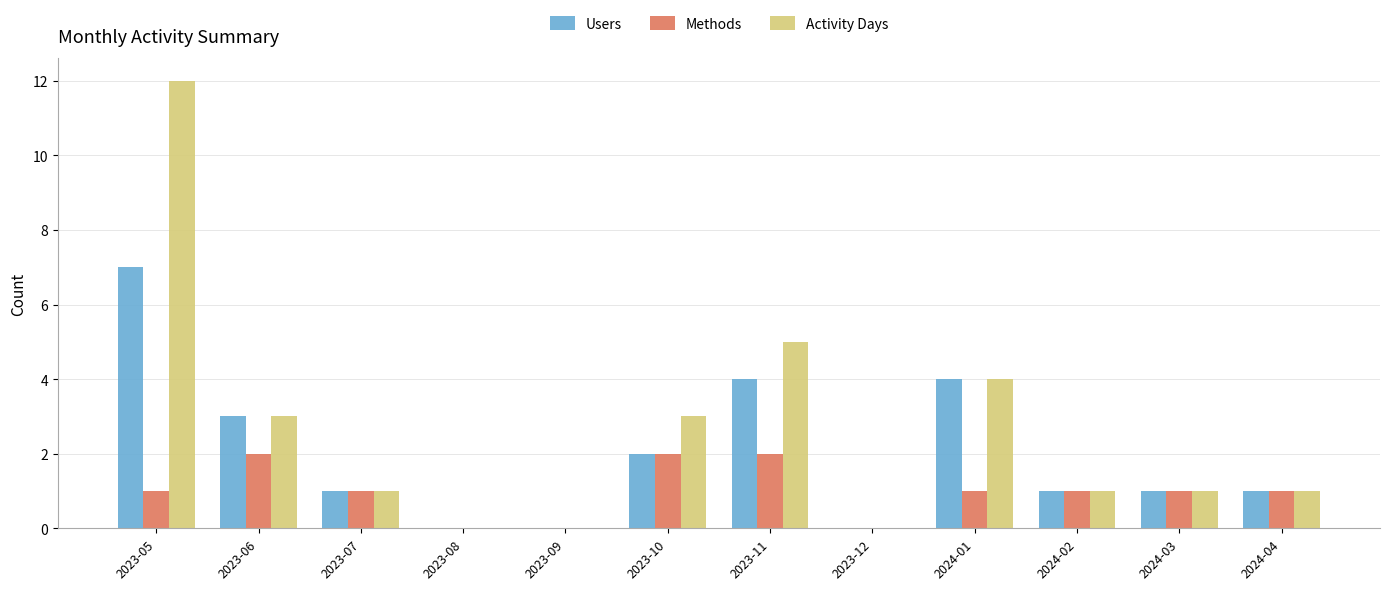

Which series has the widest spread of values?

Activity Days